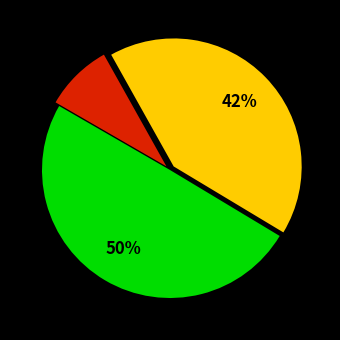

To the nearest percent, what is the difference between the largest and smallest slice percentages?

41%